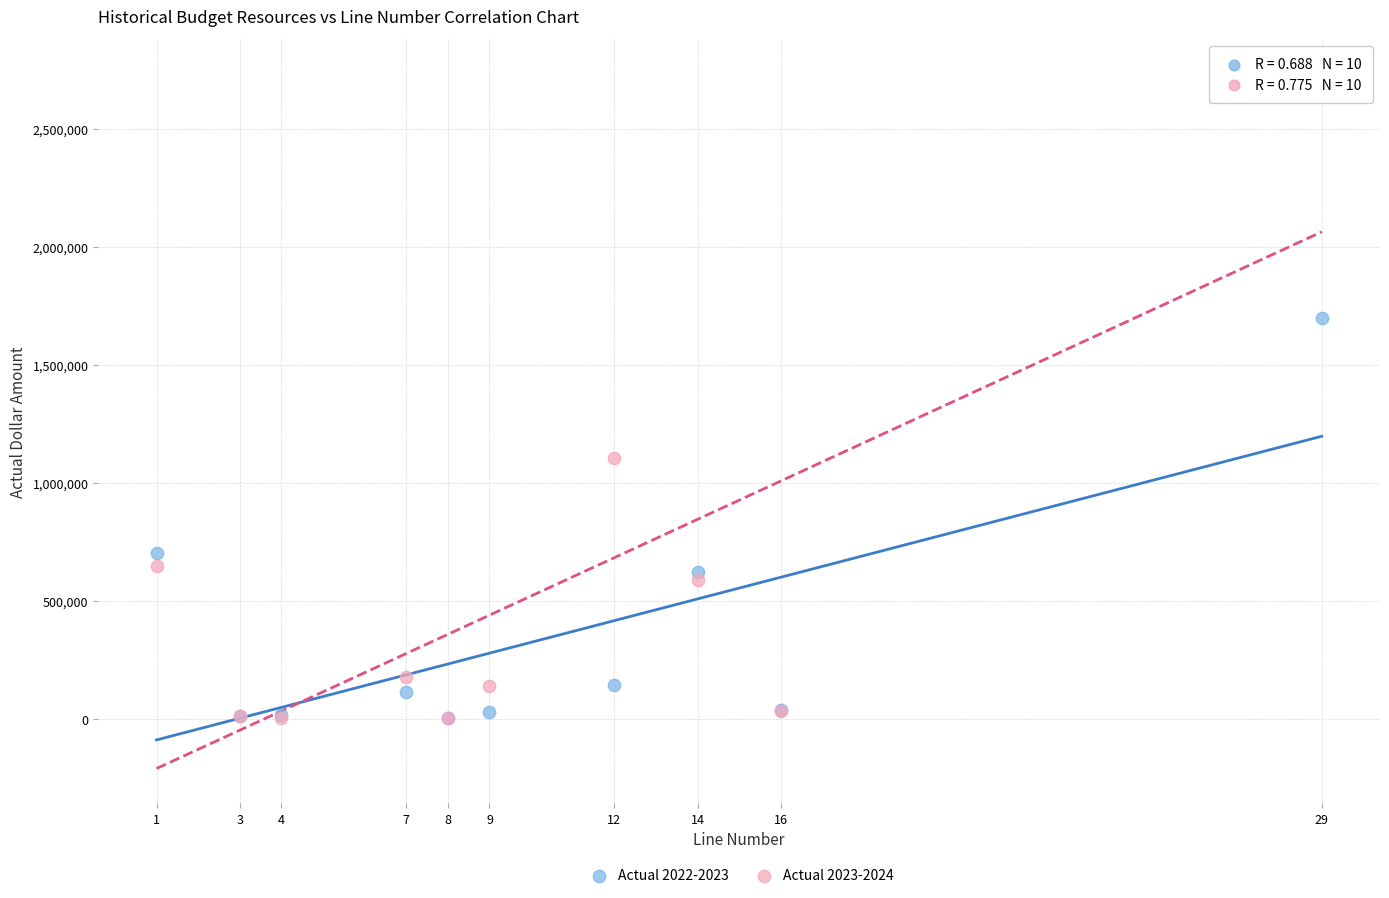

Which series has the largest Y range (max minus min)?

Actual 2023-2024